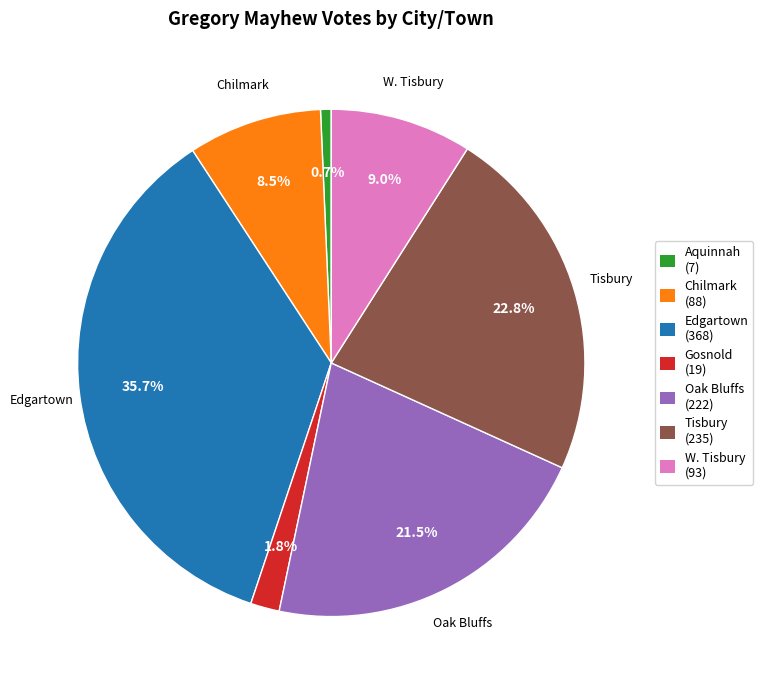

Does any single category account for the majority?

No